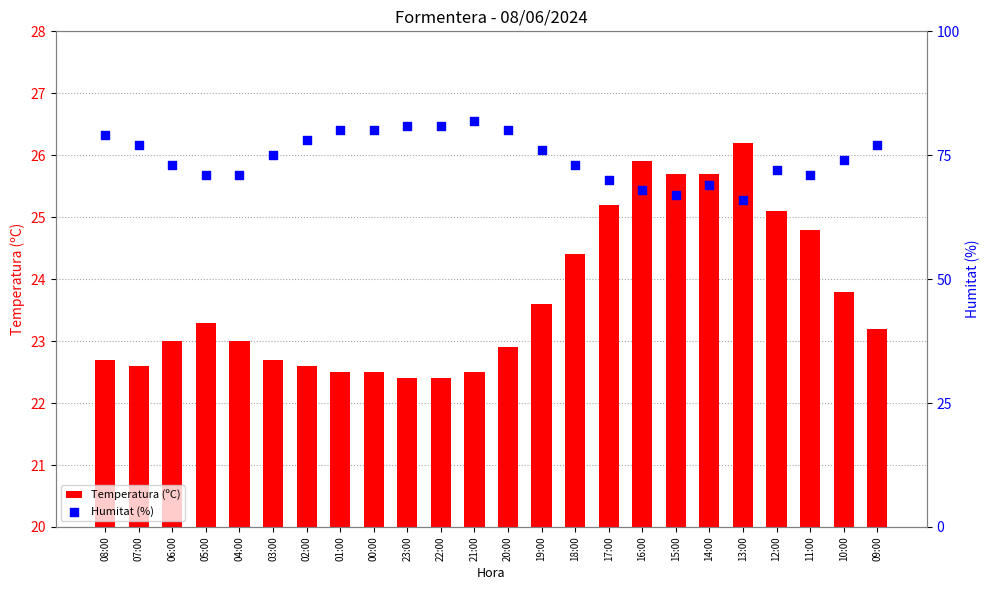

What are all the series names shown in the legend?

Temperatura (ºC), Humitat (%)